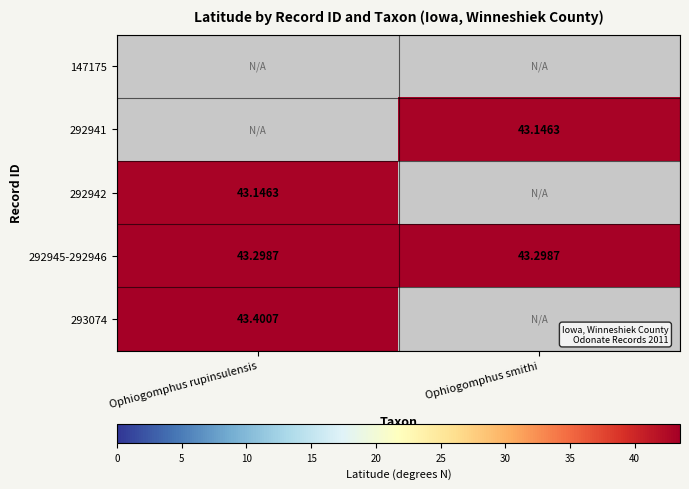

What value does the 292942 series have at Ophiogomphus rupinsulensis?

43.1